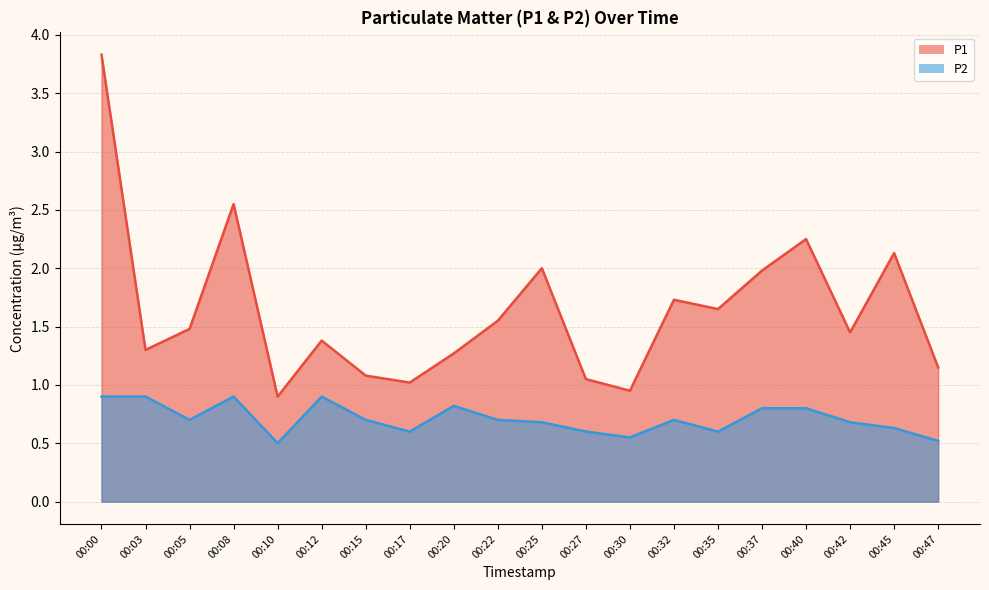

How many values in the P1 series are below 1?

2